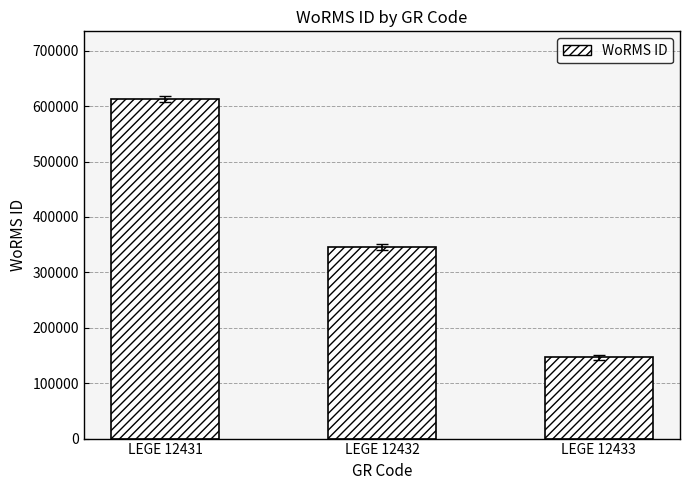

What is the average value?

368158